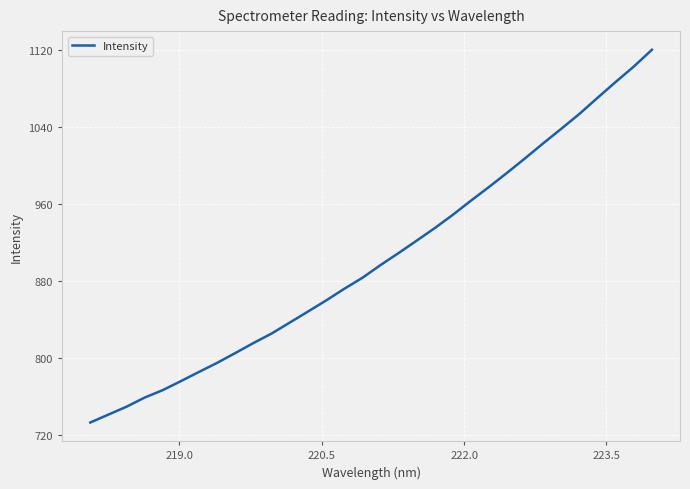

What is the difference between the maximum and minimum values?

387.5